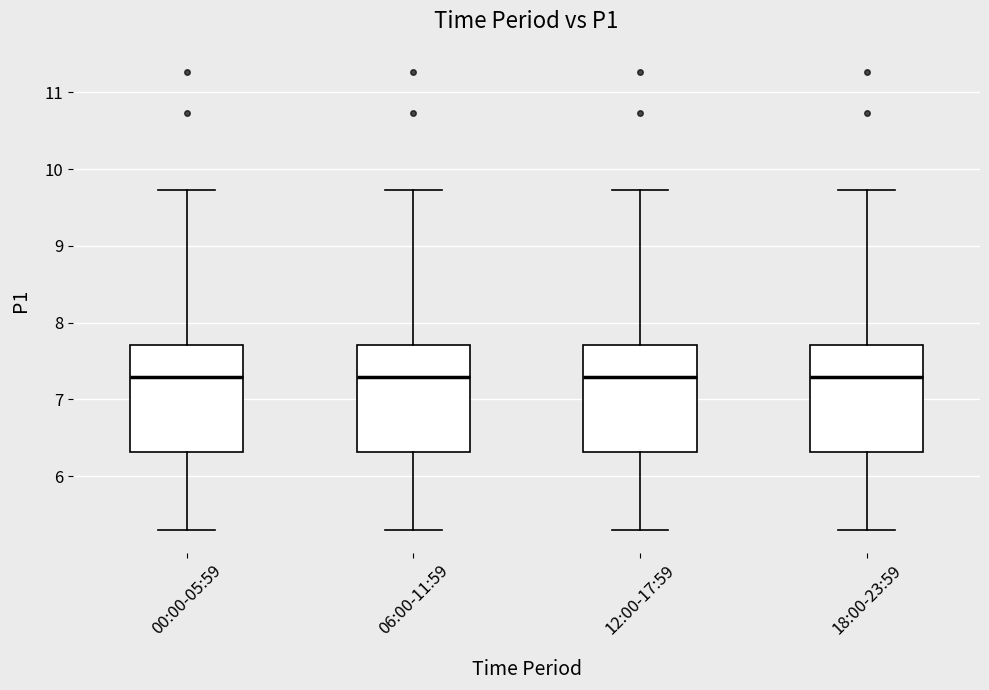

Where is the lower edge of the box for 12:00-17:59 on the y-axis? The values are not printed on the chart, so give them approximately, as read against the axis.

6.3